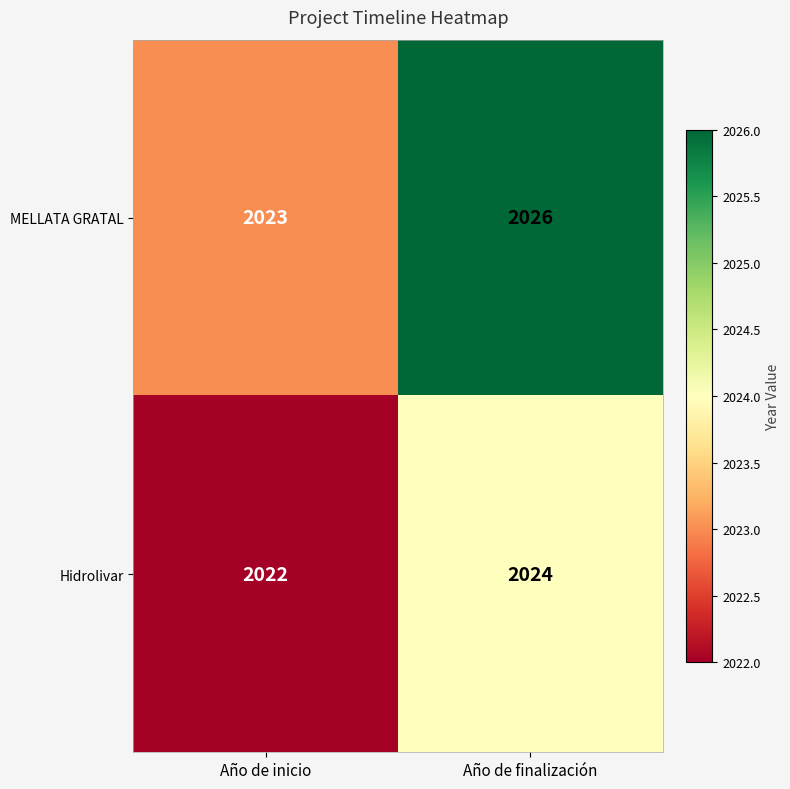

What is the average value of the Hidrolivar series?

2023